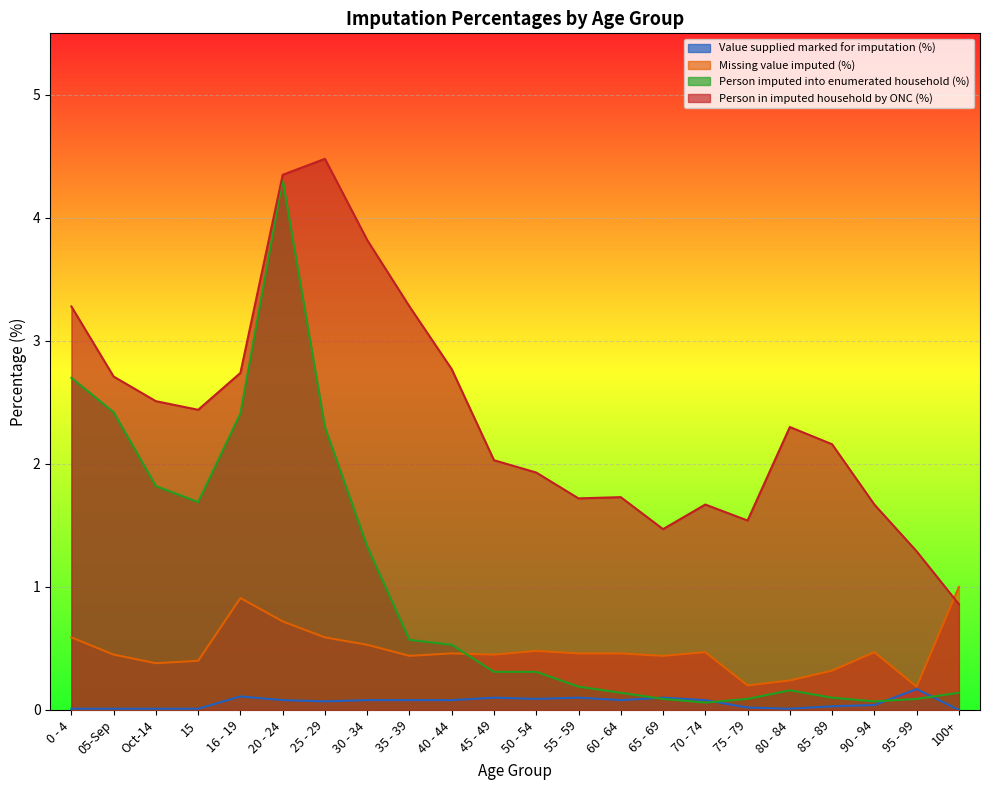

How many lines are shown in the chart?

4